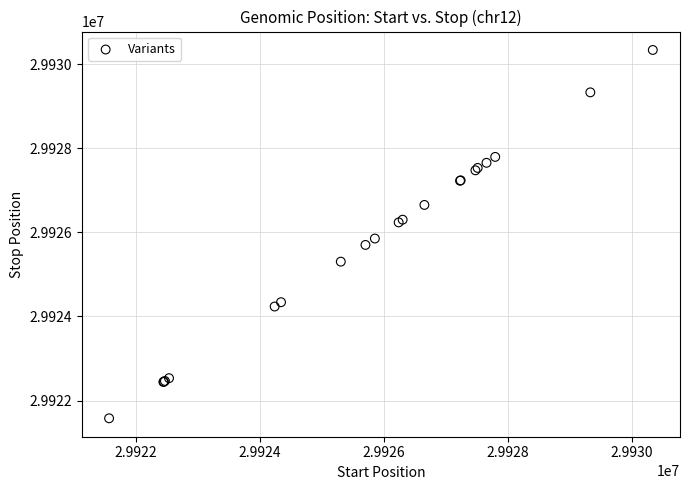

What Y value in the scatter plot is closest to 29925958?

29925854